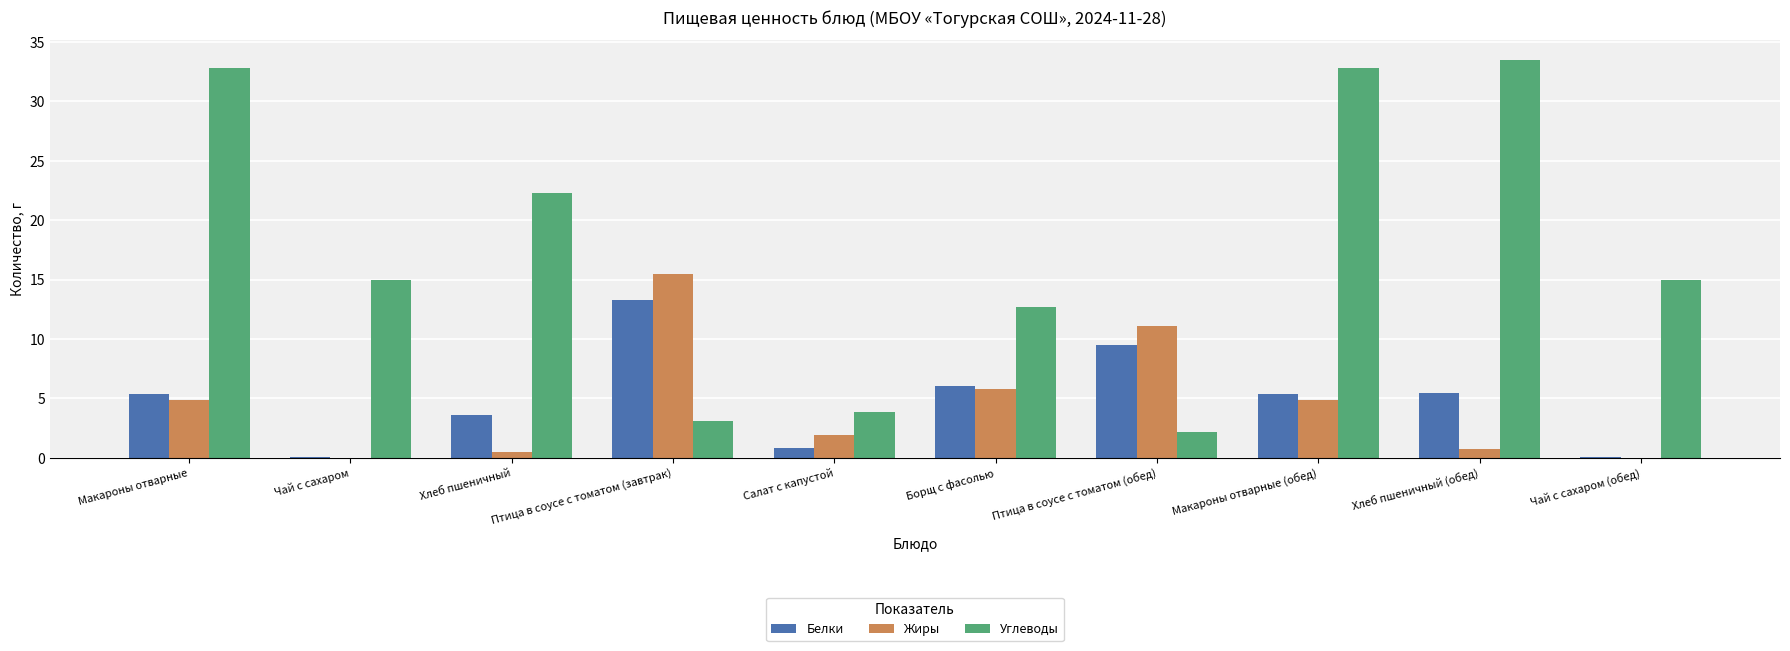

Where is Белки nearest to the value 6?

Борщ с фасолью